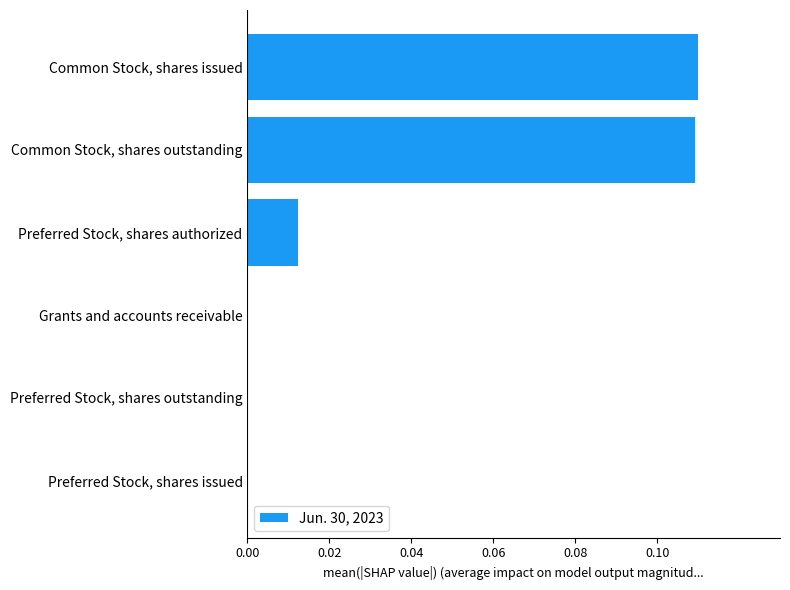

Is it true that the value at Preferred Stock, shares issued is 0.0?

True